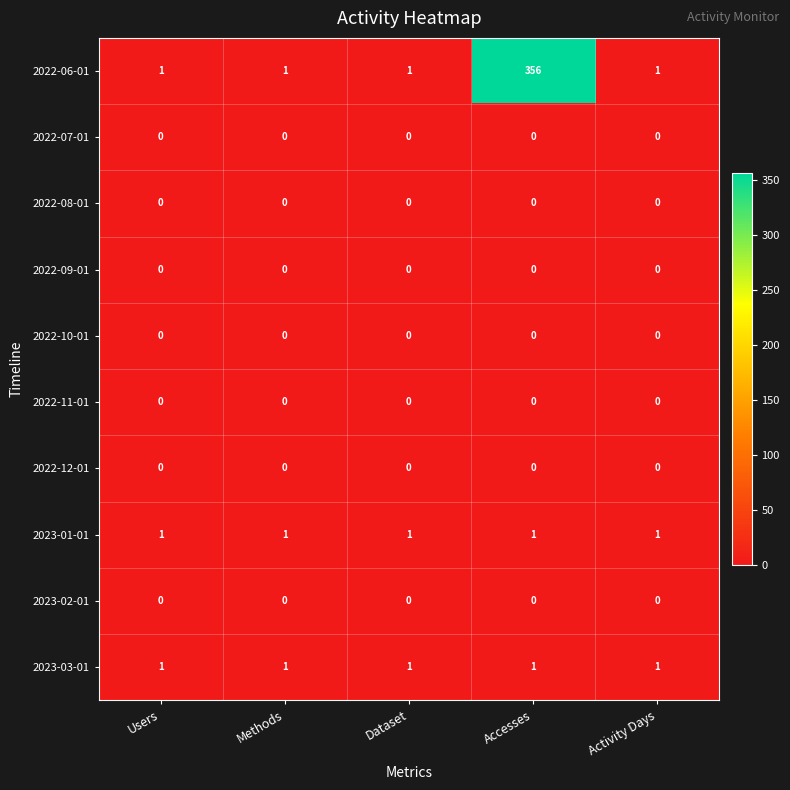

Which category has the highest value across all series?

Accesses